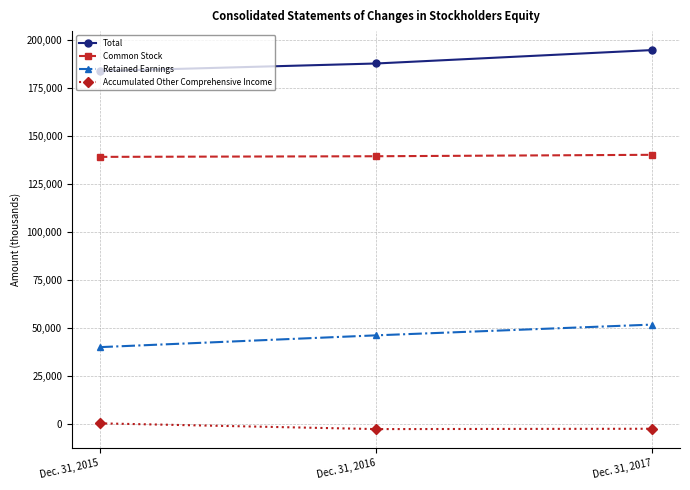

What is the difference between the Retained Earnings values at Dec. 31, 2017 and Dec. 31, 2015?

11768